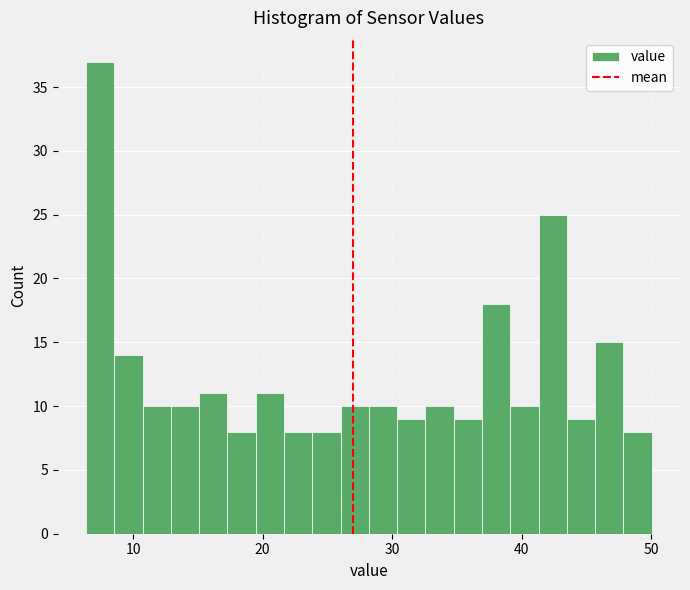

Around what value on the x-axis is the tallest bar? Give the approximate position of its centre, as read against the axis.

7